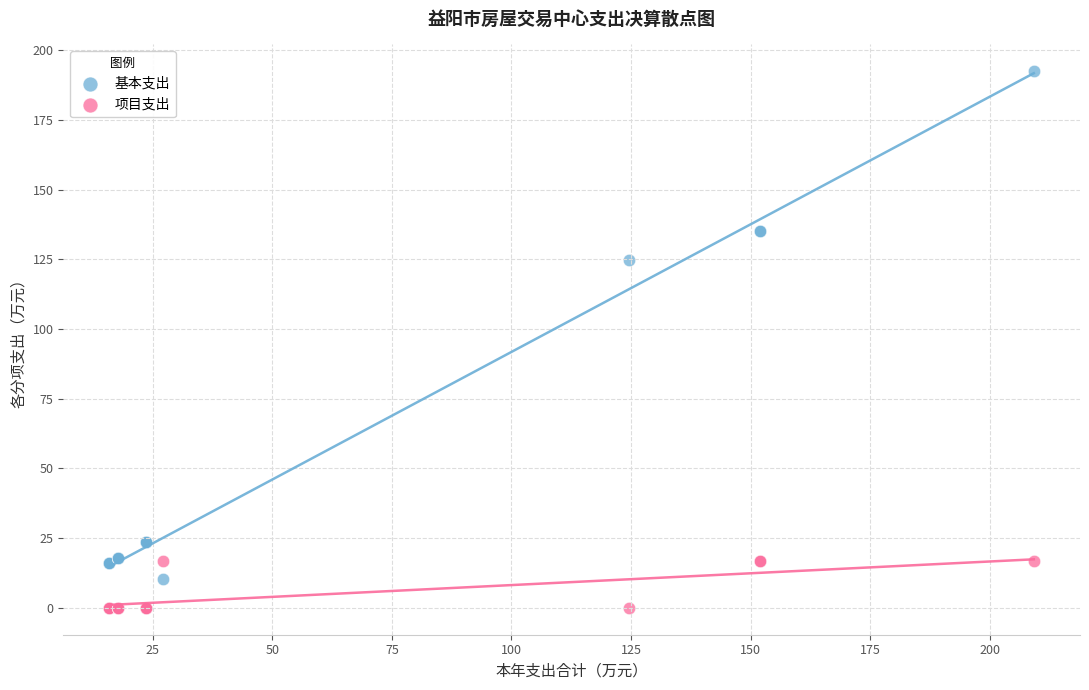

In the 基本支出 series, what Y value is closest to 101?

124.7